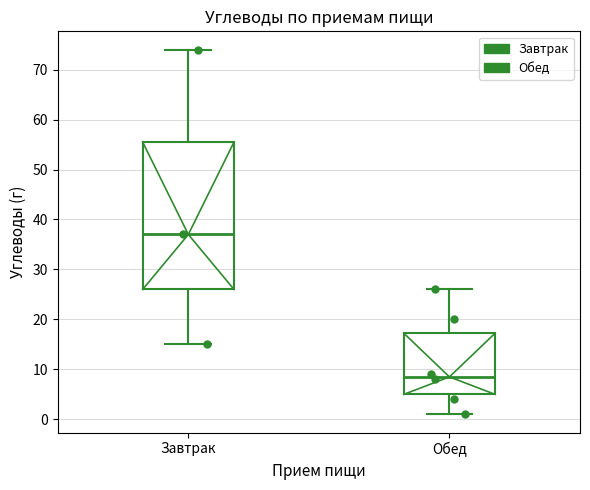

Where does the upper whisker of the box for Обед end on the y-axis? The values are not printed on the chart, so give them approximately, as read against the axis.

26